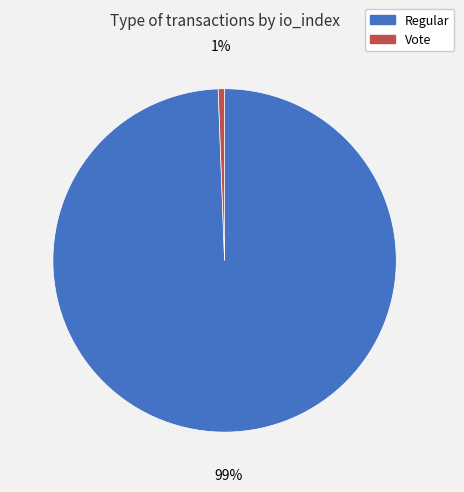

To the nearest percent, what is the average slice percentage?

50%